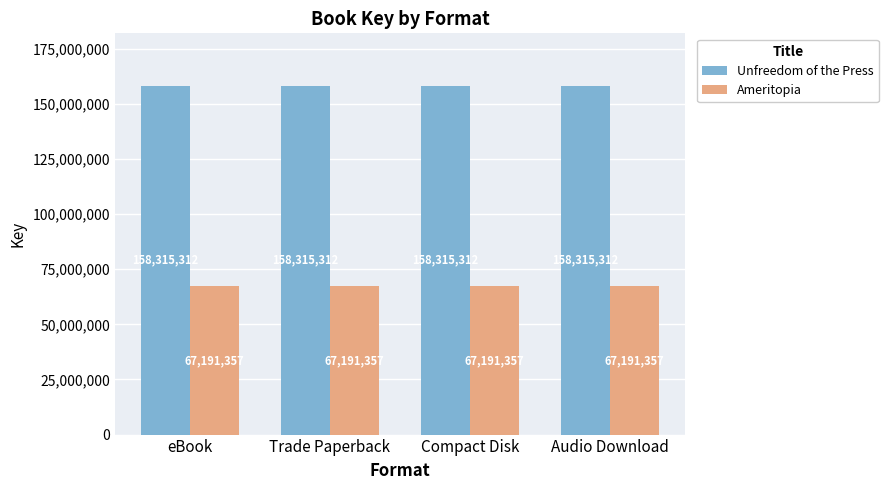

What is the average value of the Ameritopia series?

67191357